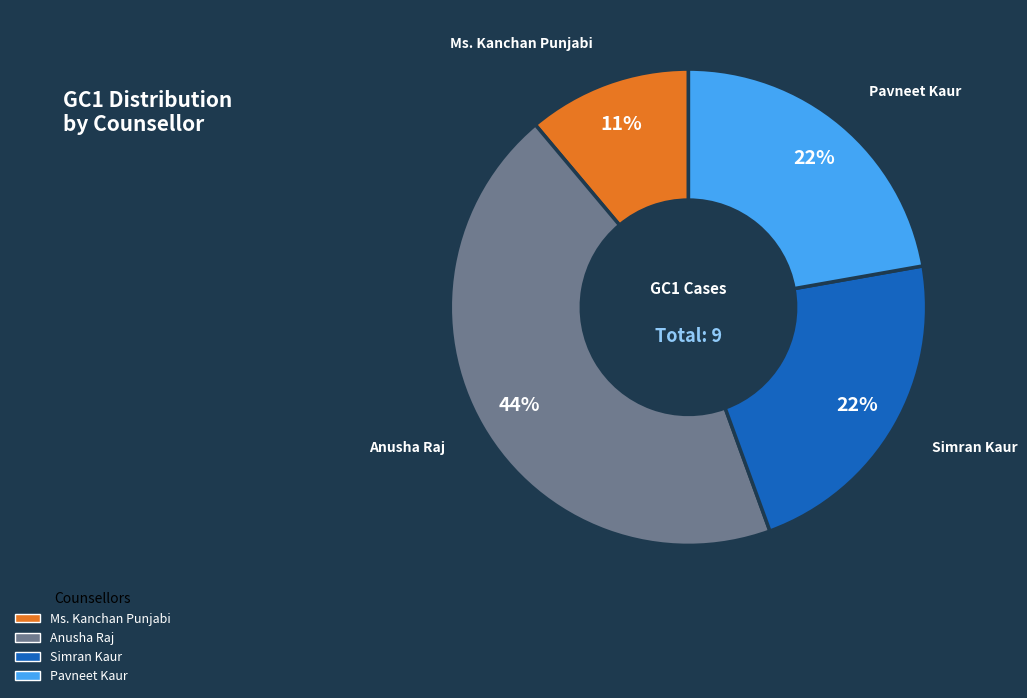

Between Ms. Kanchan Punjabi and Anusha Raj, which is larger?

Anusha Raj